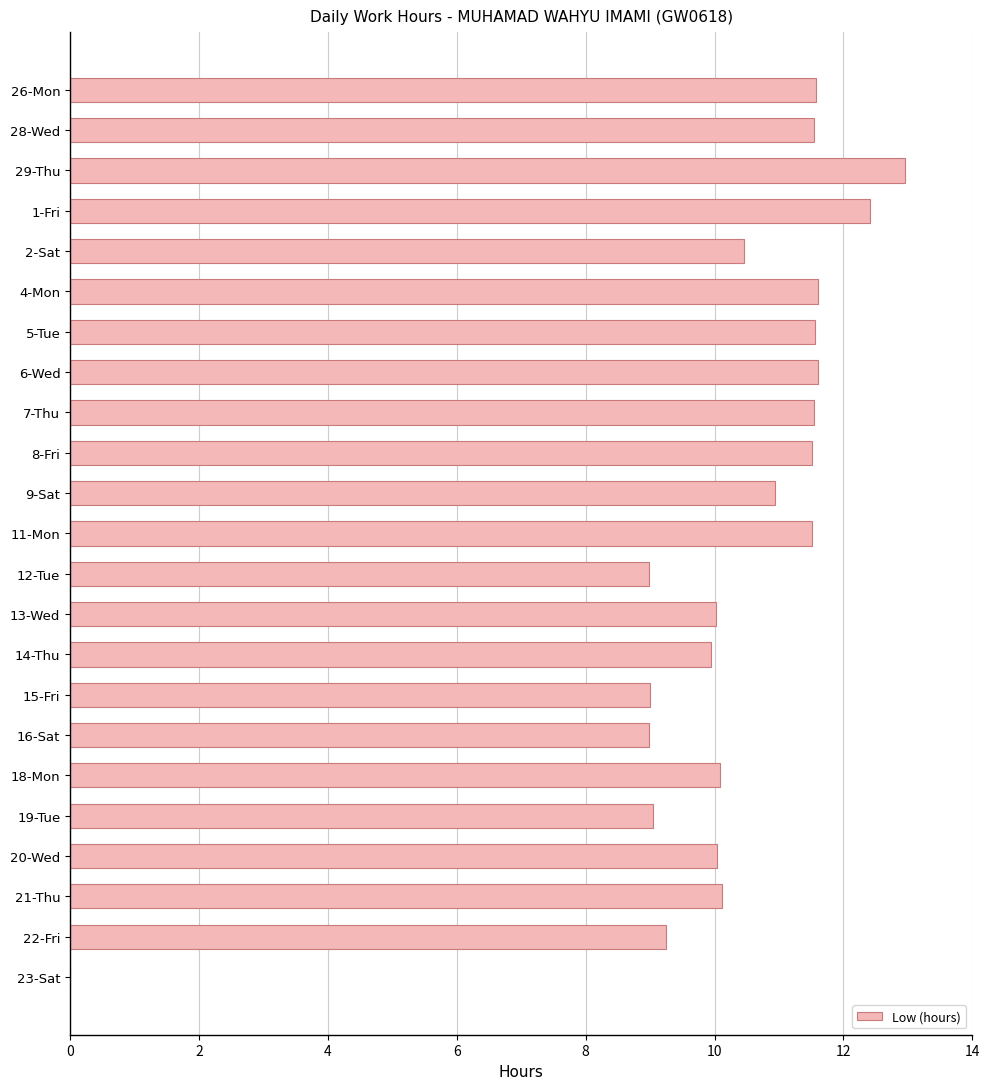

What is the sum of all values?

234.7